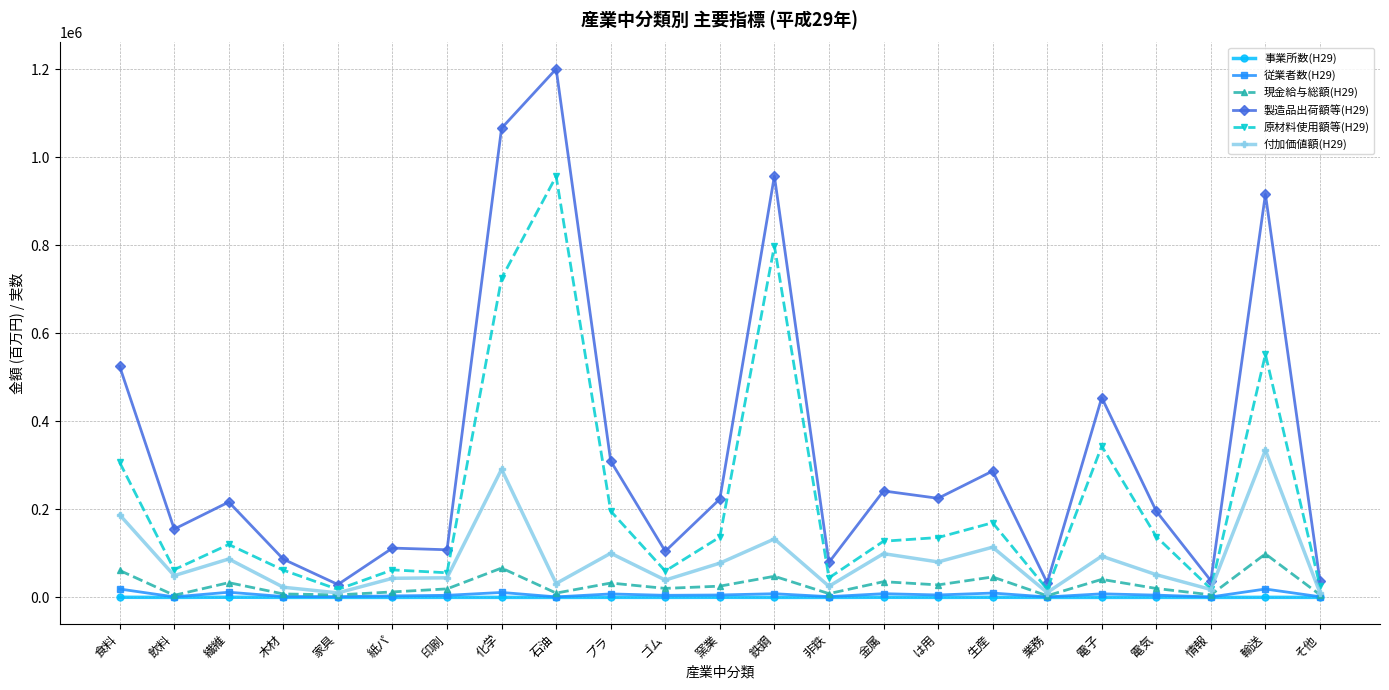

True or false: 従業者数(H29) and 製造品出荷額等(H29) intersect in this chart.

False